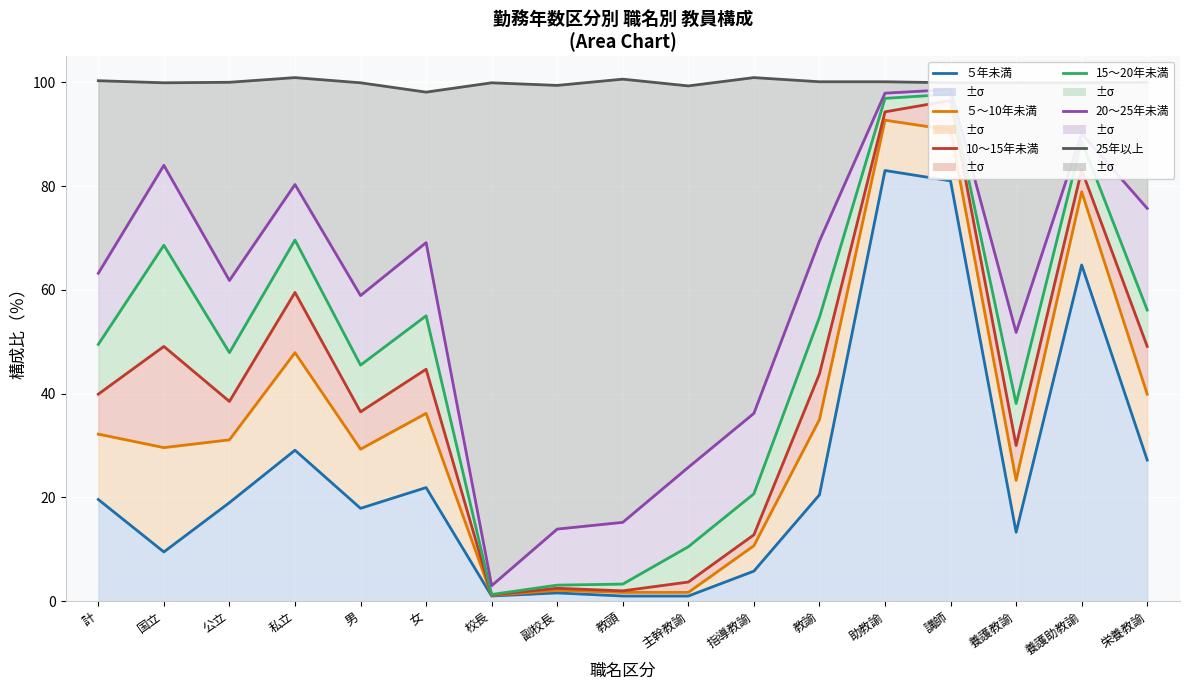

The ５〜10年未満 series shows 1.7 at 主幹教諭. True or false?

True